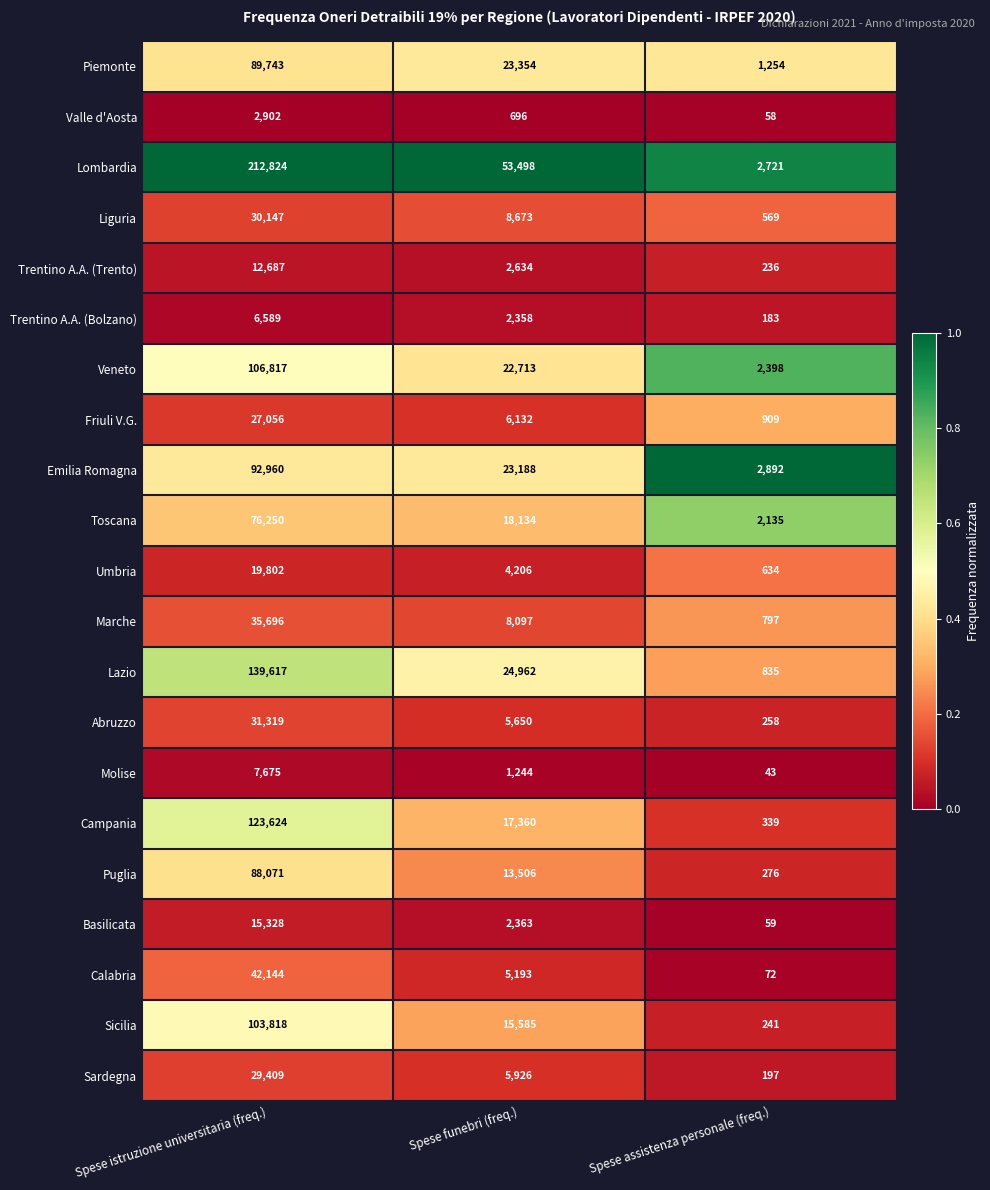

Is it true that Sardegna equals 42200 at Spese istruzione universitaria (freq.)?

False